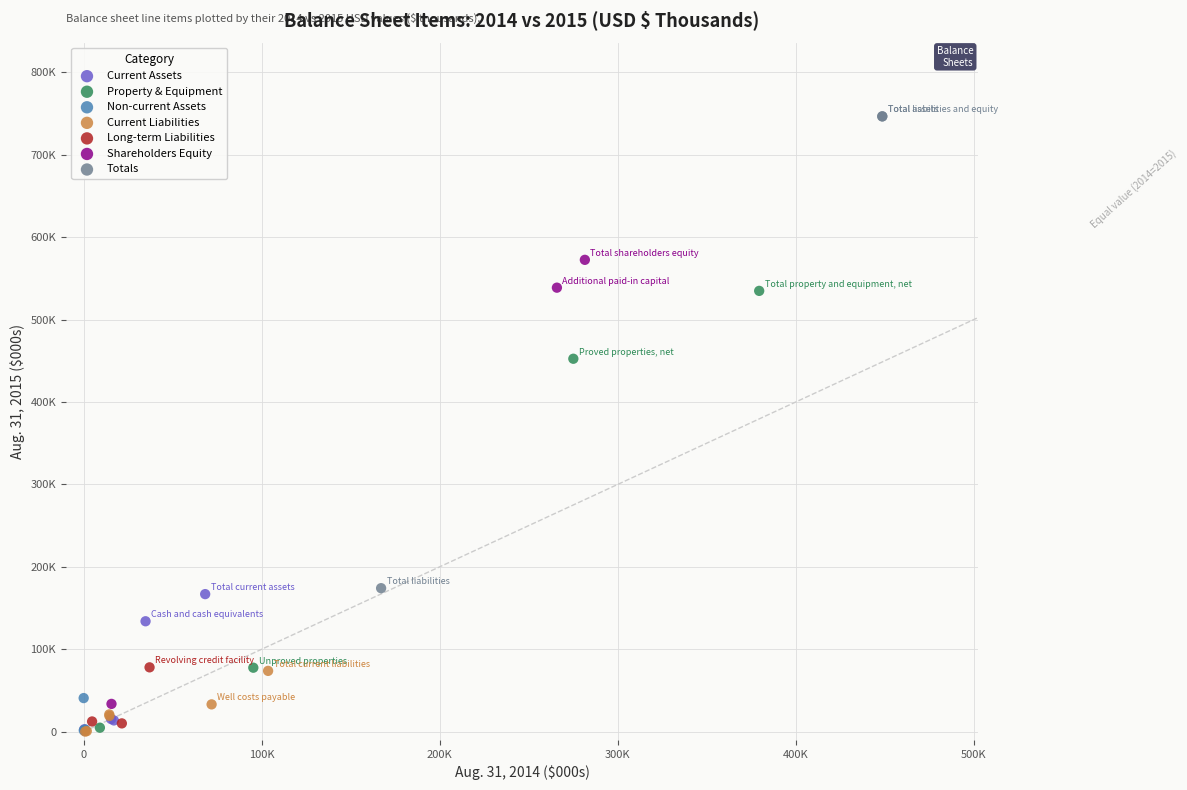

Which series contains the highest Y value?

Totals